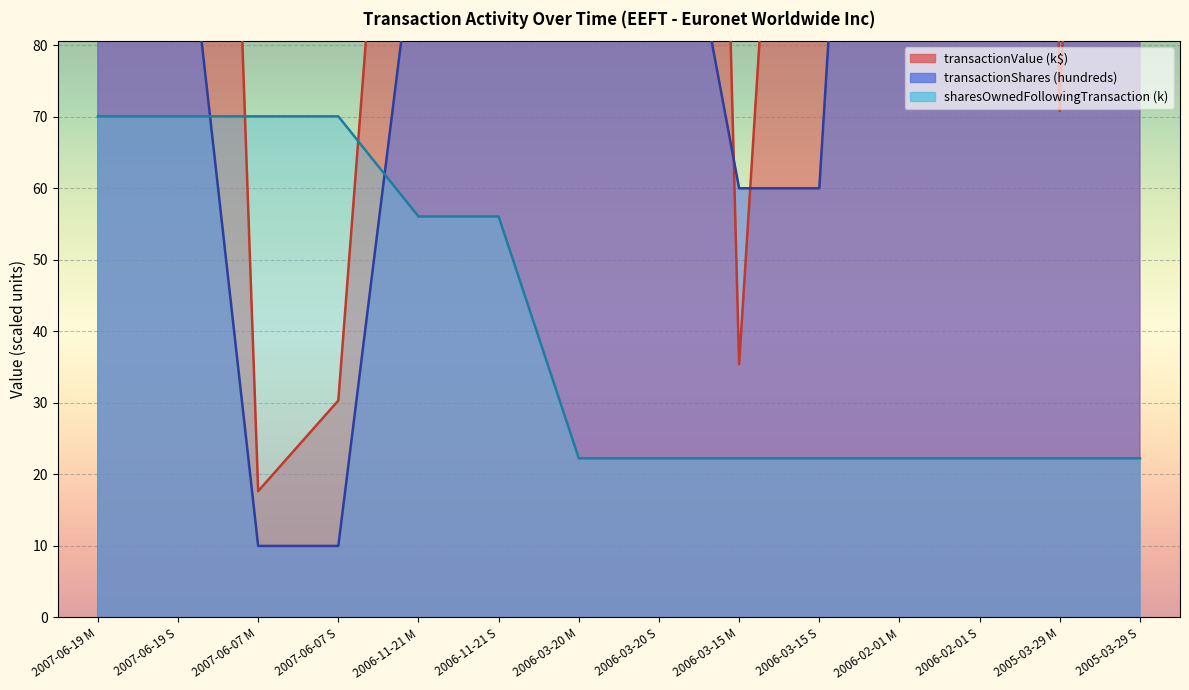

Between which two adjacent categories do transactionShares and sharesOwnedFollowingTransaction first intersect?

2007-06-19 S and 2007-06-07 M